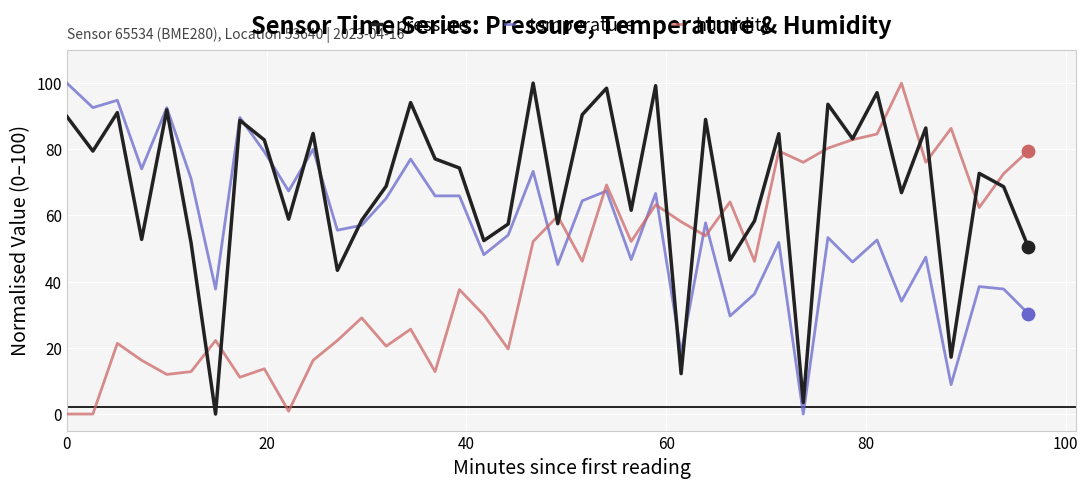

How many intersections are there between temperature and humidity?

7